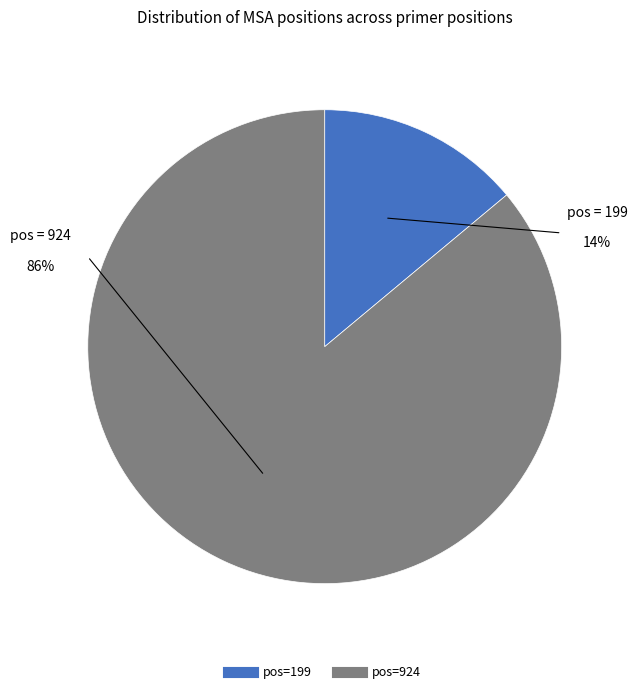

Which category has the biggest portion of the pie?

924